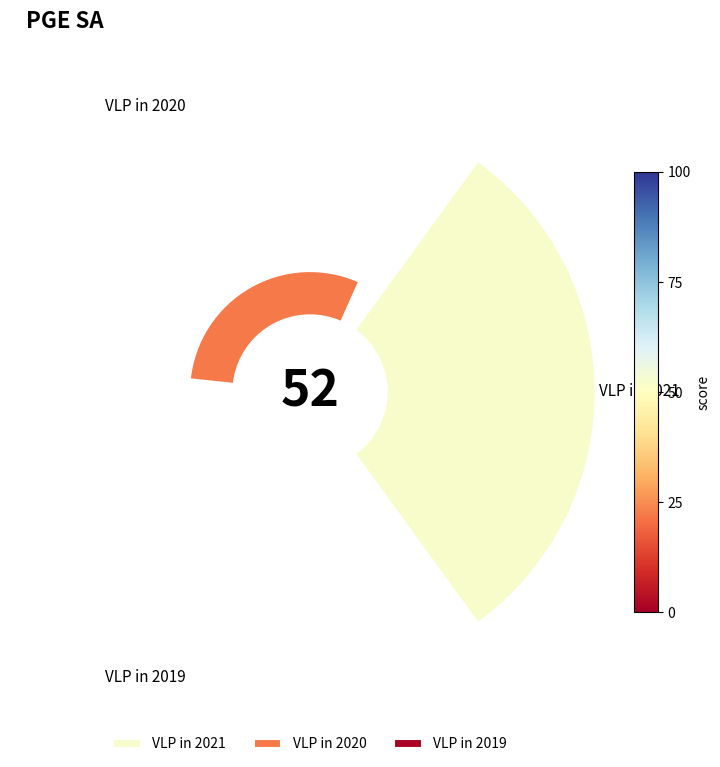

Rank the categories by value from highest to lowest.

VLP in 2021, VLP in 2020, VLP in 2019